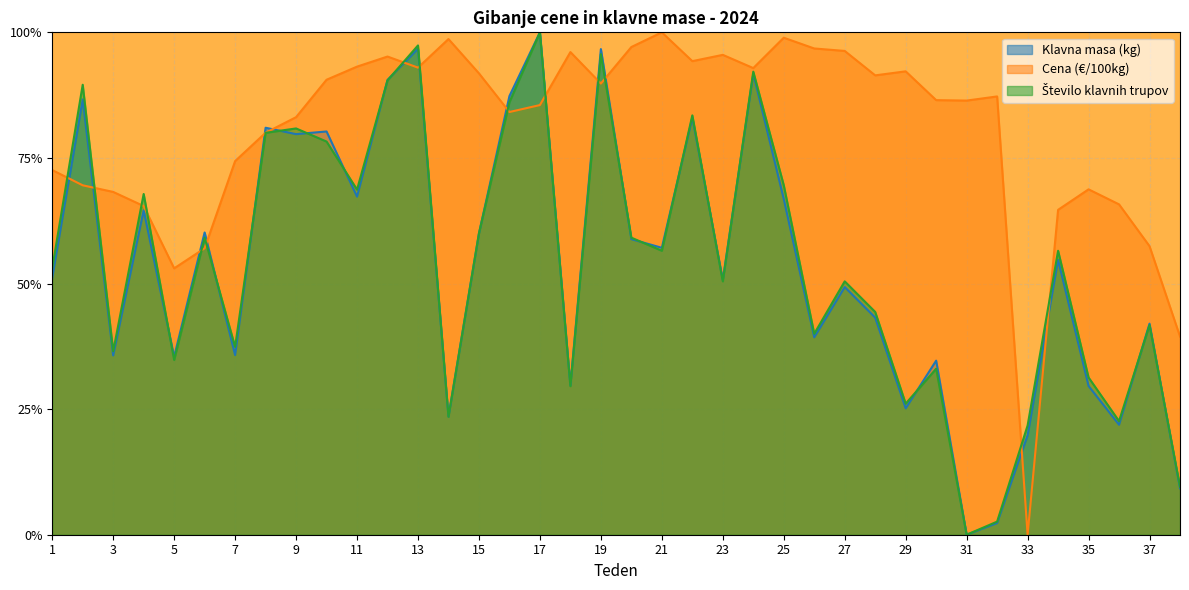

Does the chart display data point markers on the line(s)?

No